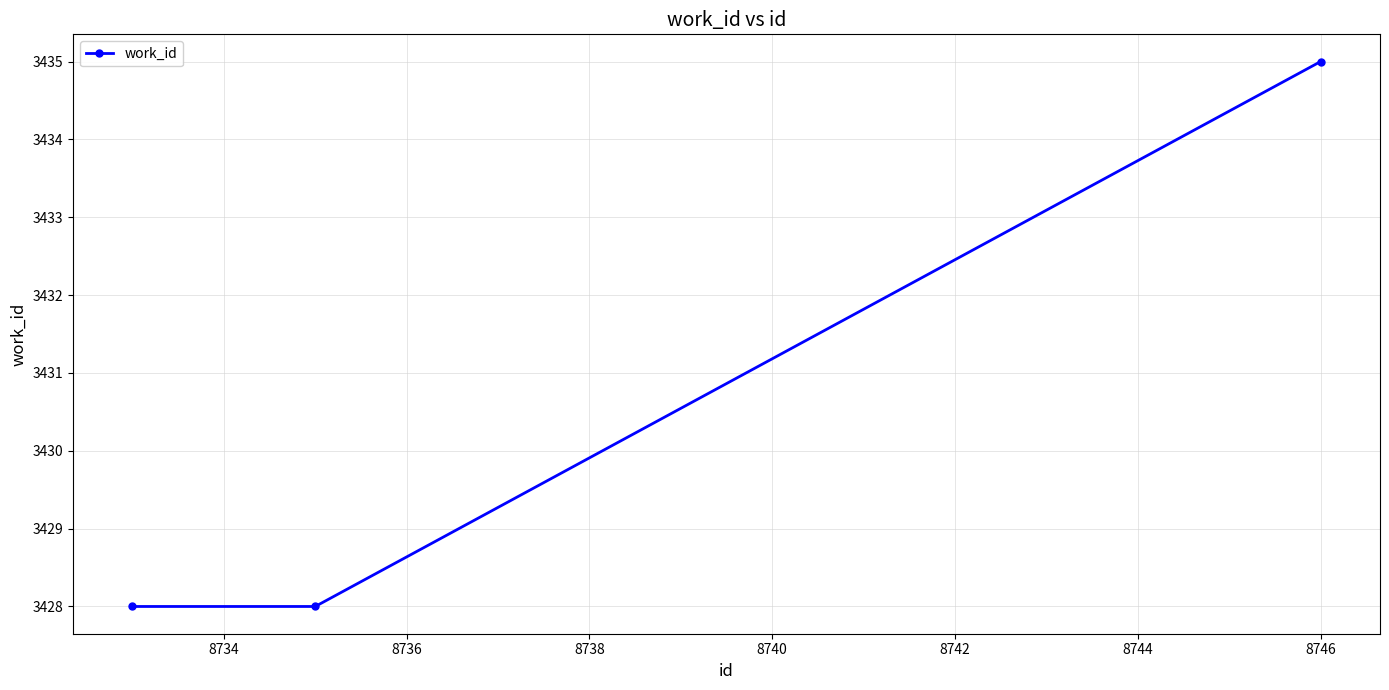

How many lines are shown in the chart?

1